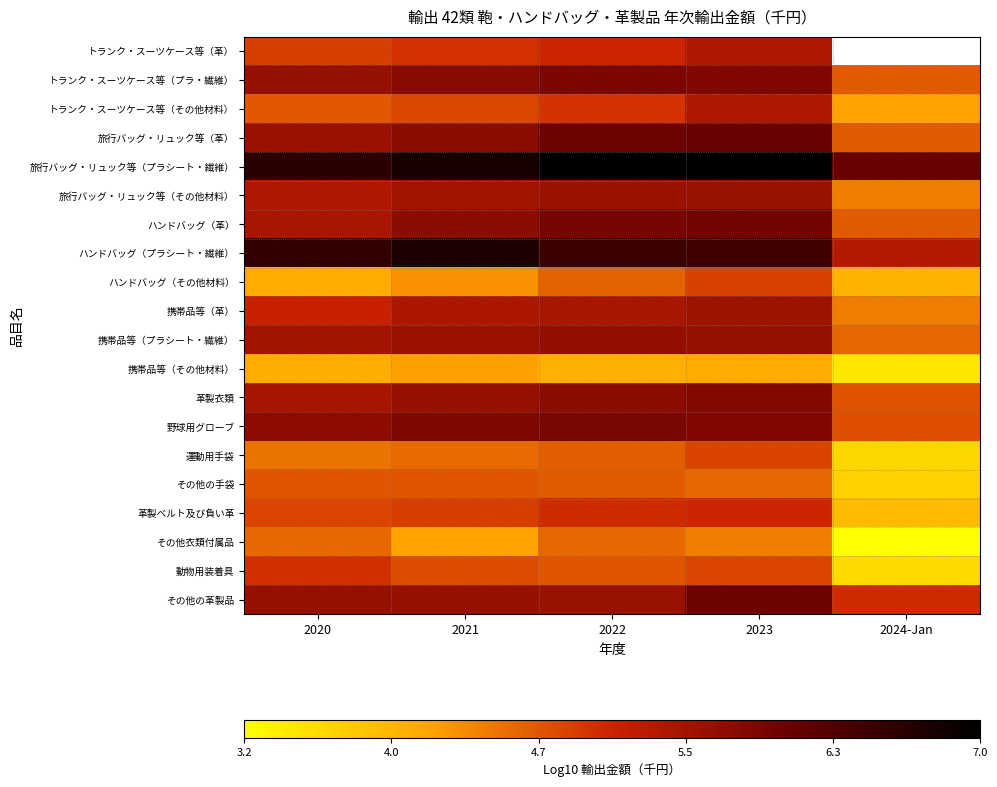

How many values in the 野球用グローブ series are below 5?

1